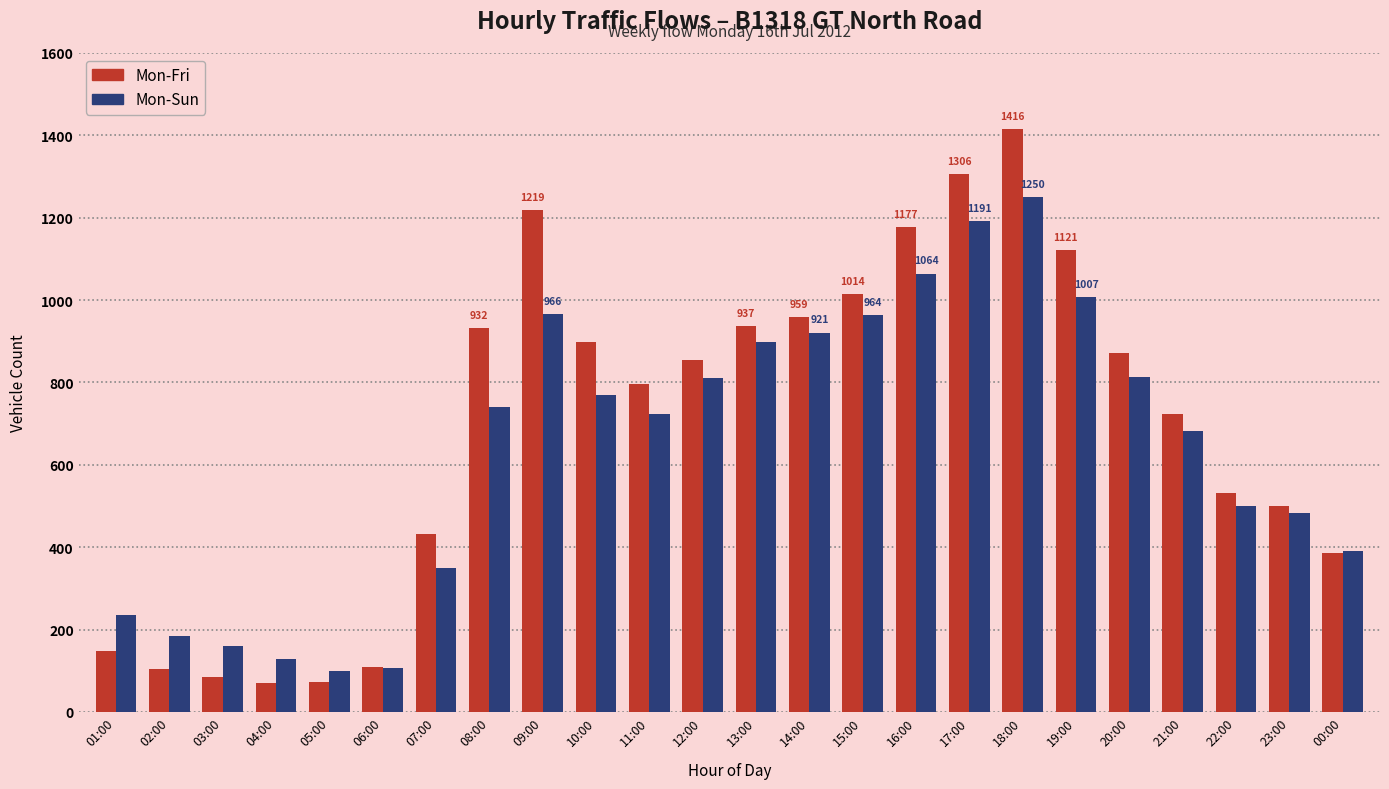

Does the chart contain stacked bars?

No